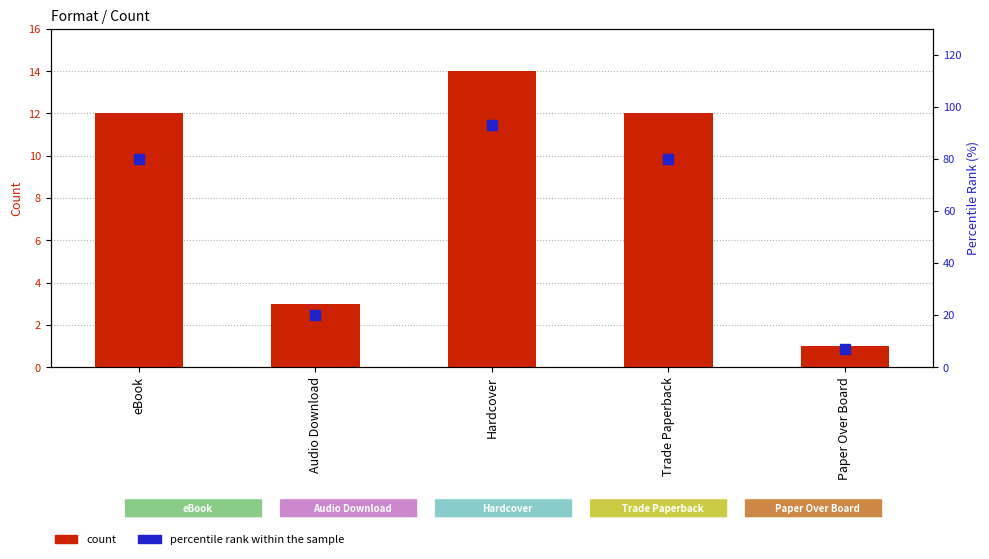

Which series reaches the maximum Y coordinate?

percentile rank within the sample